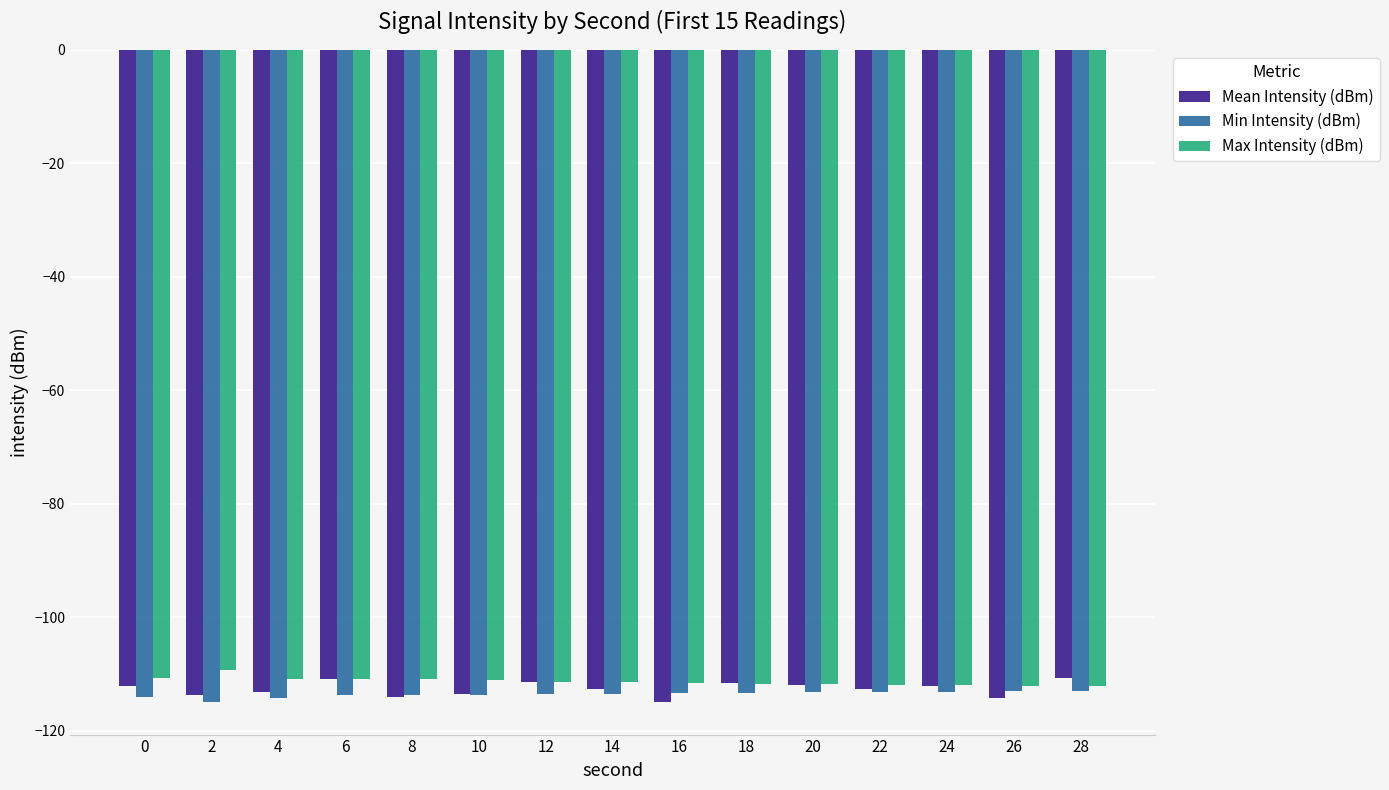

The Mean Intensity (dBm) series shows -69.7 at 18. True or false?

False